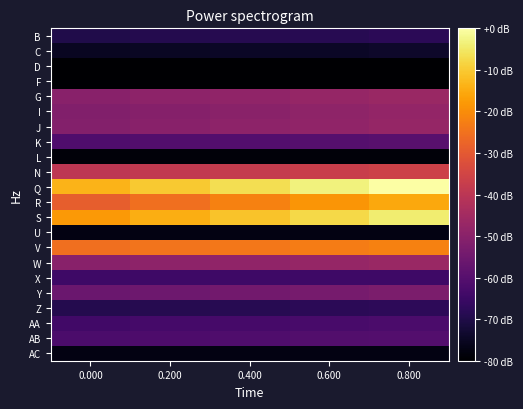

Reading left to right, transcribe all the data shown in this chart.

B: 0.000=-69.8	0.200=-69.4	0.400=-68.9	0.600=-68.5	0.800=-68.1
C: 0.000=-75.1	0.200=-74.9	0.400=-74.7	0.600=-74.5	0.800=-74.0
D: 0.000=-80.0	0.200=-80.0	0.400=-80.0	0.600=-80.0	0.800=-80.0
F: 0.000=-80.0	0.200=-80.0	0.400=-80.0	0.600=-80.0	0.800=-80.0
G: 0.000=-50.2	0.200=-49.4	0.400=-48.5	0.600=-47.7	0.800=-46.8
I: 0.000=-51.5	0.200=-50.6	0.400=-49.8	0.600=-48.9	0.800=-48.1
J: 0.000=-51.1	0.200=-50.2	0.400=-49.4	0.600=-48.5	0.800=-47.7
K: 0.000=-61.3	0.200=-60.9	0.400=-60.4	0.600=-60.0	0.800=-59.6
L: 0.000=-78.7	0.200=-78.7	0.400=-78.7	0.600=-78.7	0.800=-78.7
N: 0.000=-39.6	0.200=-38.7	0.400=-37.9	0.600=-37.0	0.800=-36.2
Q: 0.000=-13.6	0.200=-10.2	0.400=-6.8	0.600=-3.4	0.800=-0.0
R: 0.000=-28.9	0.200=-25.5	0.400=-22.1	0.600=-18.7	0.800=-15.3
S: 0.000=-17.9	0.200=-14.5	0.400=-11.1	0.600=-7.7	0.800=-4.3
U: 0.000=-77.4	0.200=-77.4	0.400=-77.4	0.600=-77.4	0.800=-77.4
V: 0.000=-25.5	0.200=-24.7	0.400=-23.8	0.600=-23.0	0.800=-22.1
W: 0.000=-50.2	0.200=-49.4	0.400=-48.5	0.600=-47.7	0.800=-46.8
X: 0.000=-64.7	0.200=-64.7	0.400=-64.7	0.600=-64.7	0.800=-64.7
Y: 0.000=-56.2	0.200=-55.3	0.400=-54.5	0.600=-53.6	0.800=-52.8
Z: 0.000=-69.4	0.200=-68.9	0.400=-68.5	0.600=-68.1	0.800=-67.7
AA: 0.000=-63.8	0.200=-63.4	0.400=-63.0	0.600=-62.6	0.800=-62.1
AB: 0.000=-62.1	0.200=-61.7	0.400=-61.3	0.600=-60.9	0.800=-60.4
AC: 0.000=-77.4	0.200=-77.4	0.400=-77.4	0.600=-77.4	0.800=-77.4